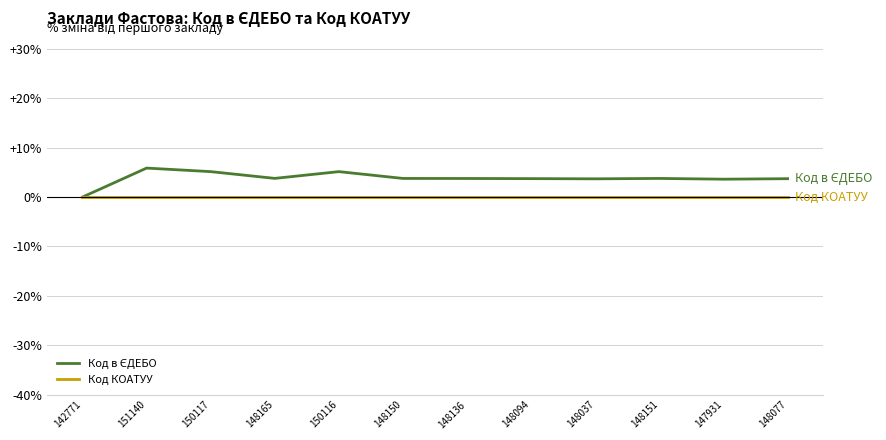

What position from the right is 148165?

9